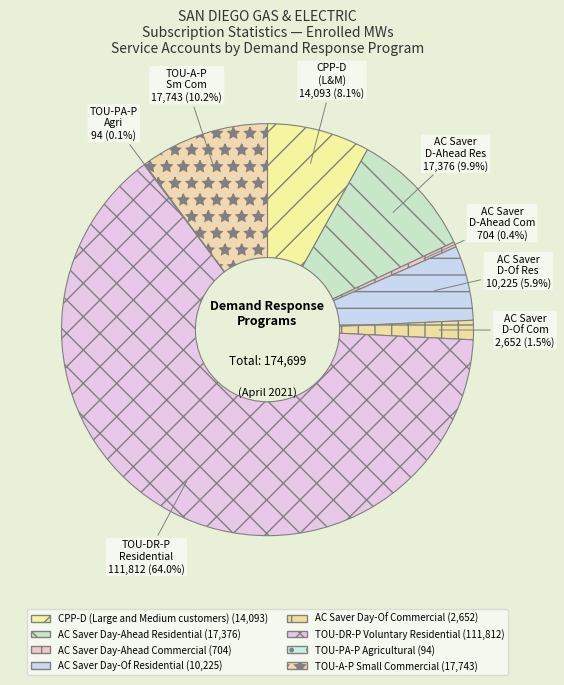

Combined, do AC Saver Day-Of Residential and TOU-PA-P Agricultural account for over 50%?

No